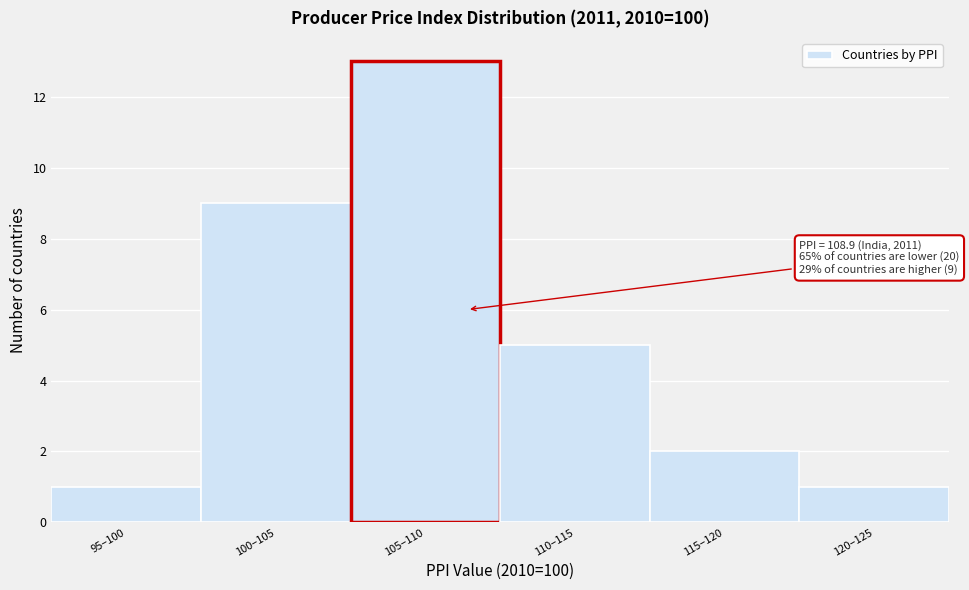

Reading left to right, extract all data points from this chart.

95–100=1	100–105=9	105–110=13	110–115=5	115–120=2	120–125=1